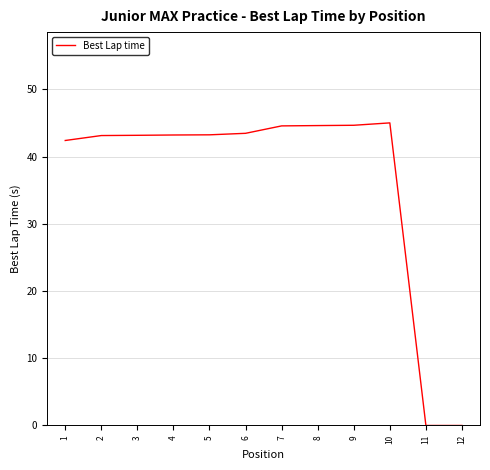

True or false: the data shows 43.5 at 6.

True